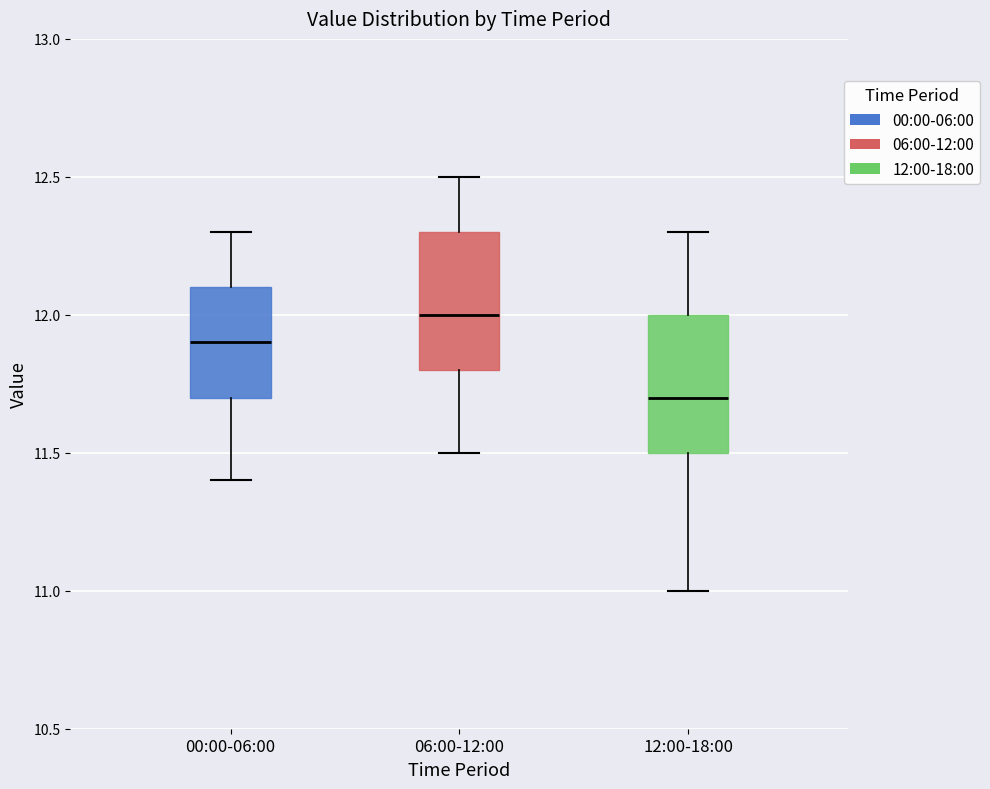

Reading left to right, read every box against the y-axis: the position of its median line, the range the box covers, and the ends of its whiskers. The values are not printed on the chart, so give them approximately, as read against the axis.

00:00-06:00: median 11.9, box 11.7 to 12.1, whiskers 11.4 to 12.3
06:00-12:00: median 12.0, box 11.8 to 12.3, whiskers 11.5 to 12.5
12:00-18:00: median 11.7, box 11.5 to 12.0, whiskers 11.0 to 12.3